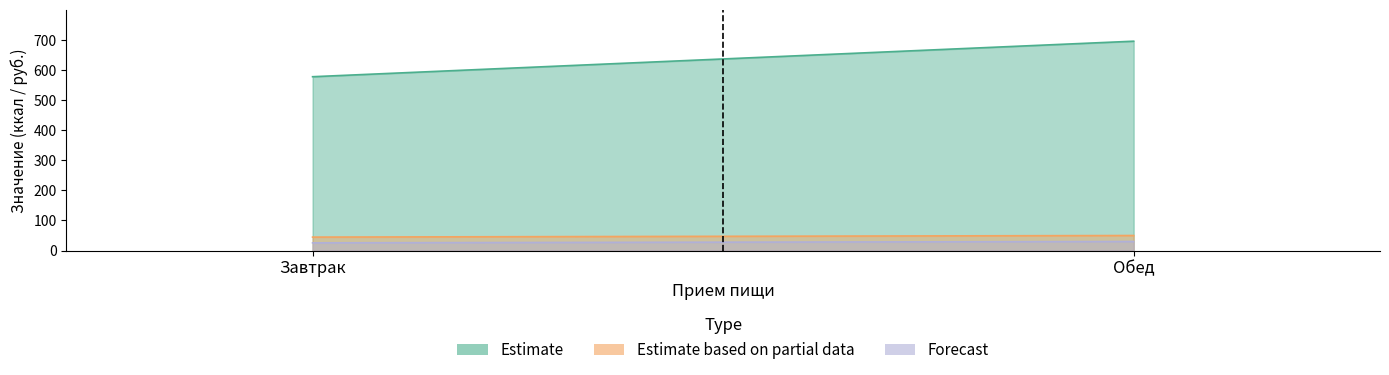

What are all the series names shown in the legend?

Estimate, Estimate based on partial data, Forecast